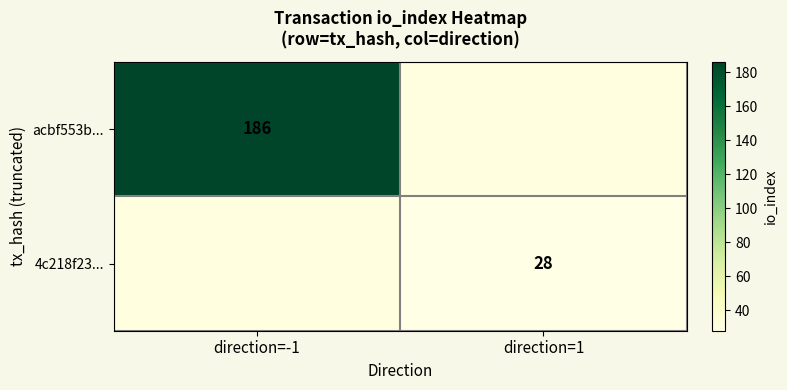

The value of 4c218f23... at direction=1 is 28. True or false?

True